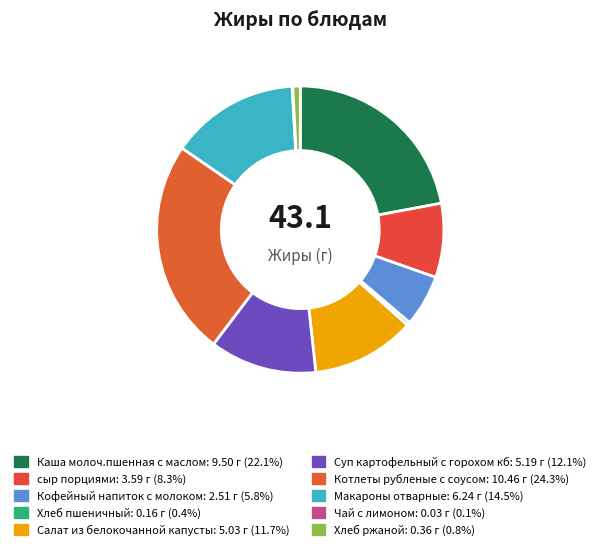

Combined, do сыр порциями and Чай с лимоном account for over 50%?

No